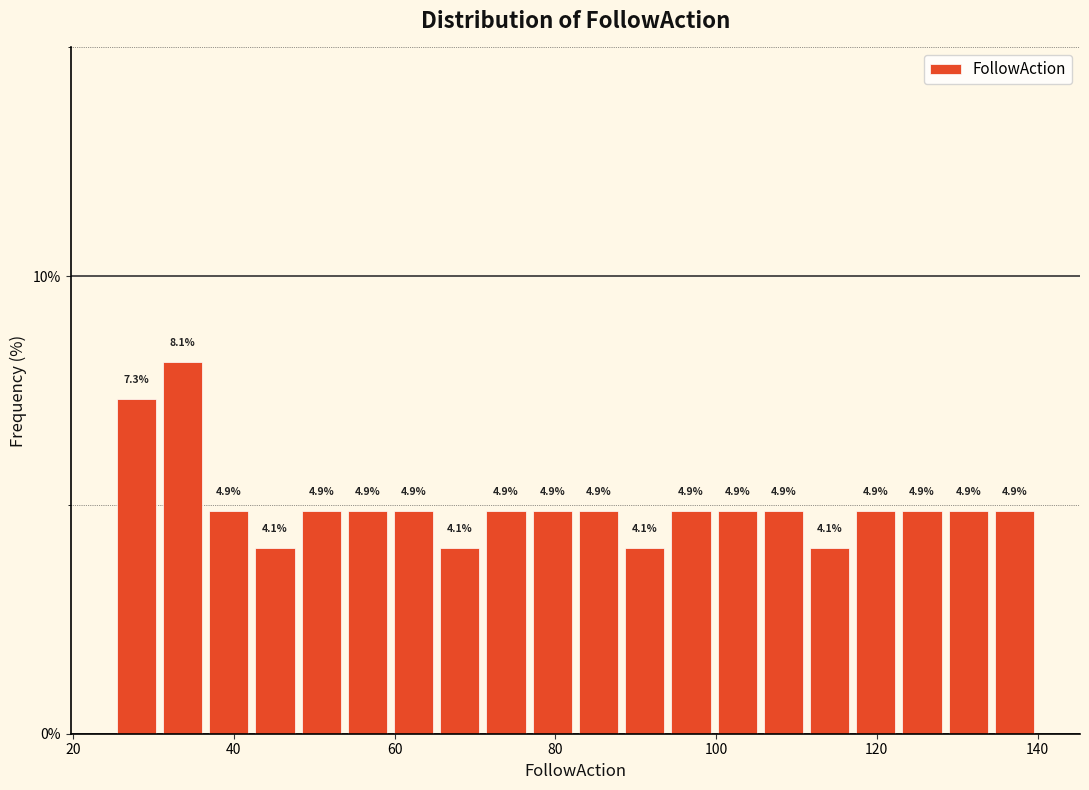

Around what value on the x-axis is the tallest bar? Give the approximate position of its centre, as read against the axis.

34